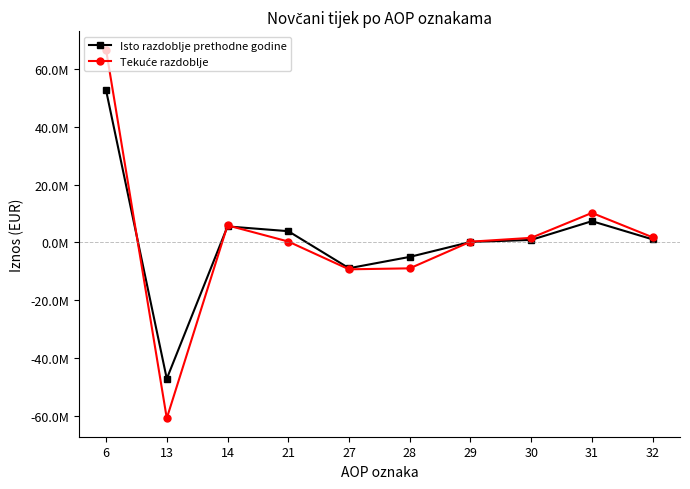

Does the chart have visible grid lines?

No